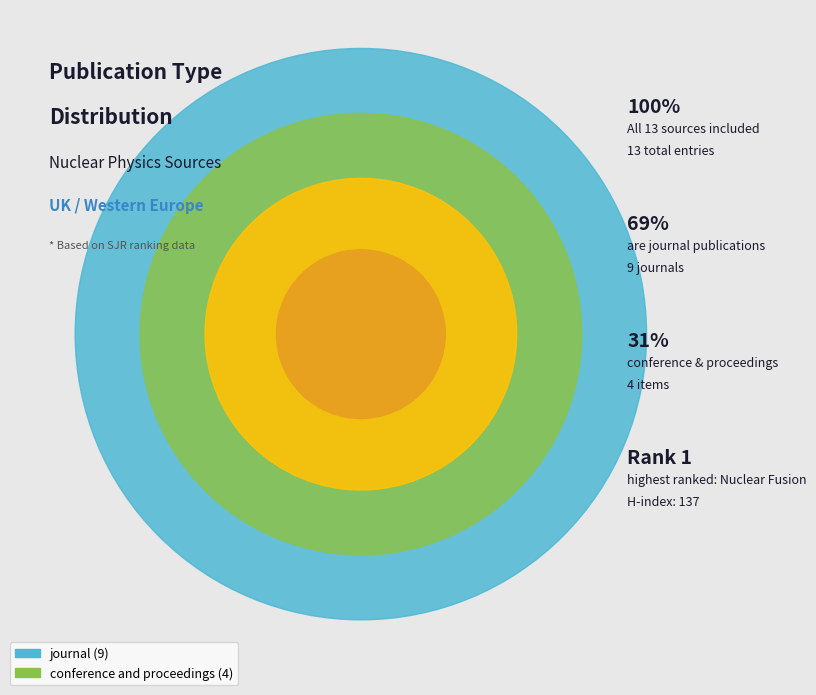

The journal slice represents 69% of the pie. True or false?

True